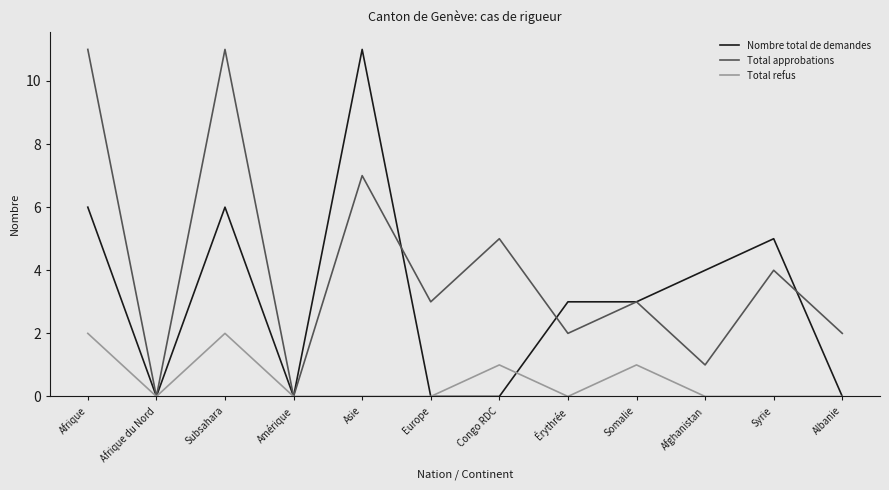

At how many categories does at least one series exceed 1?

10